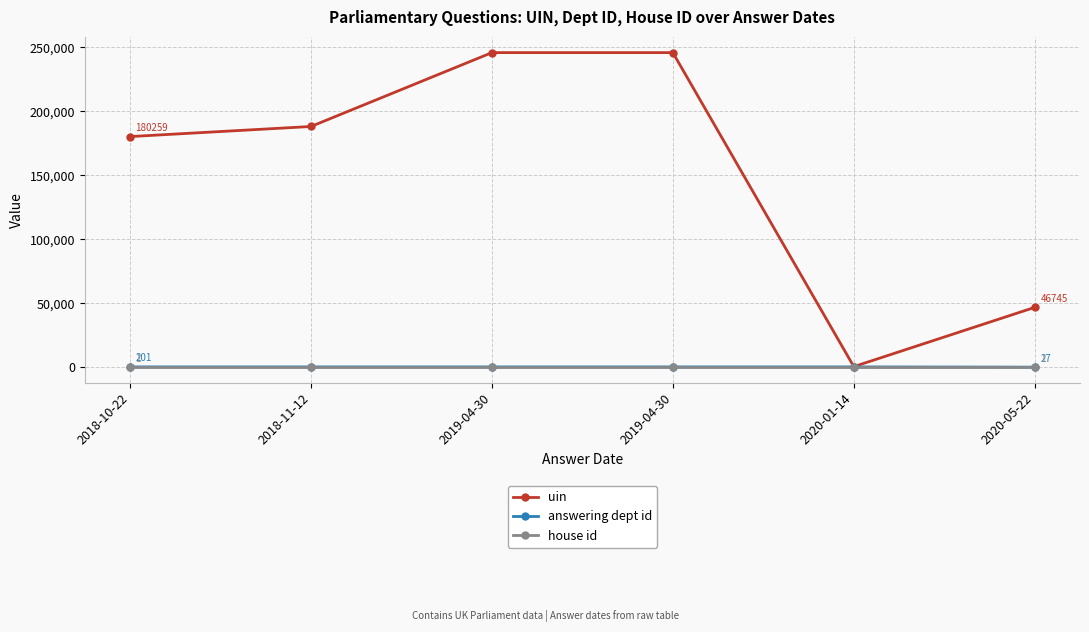

Reading left to right, what are all the values shown in this chart?

uin: 180259	188142	245890	245891	424	46745
answering dept id: 201	201	201	201	201	27
house id: 1	1	1	1	1	1